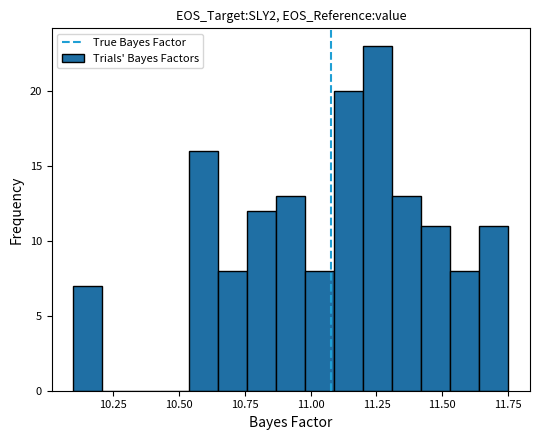

Around what value on the x-axis is the tallest bar? Give the approximate position of its centre, as read against the axis.

11.25